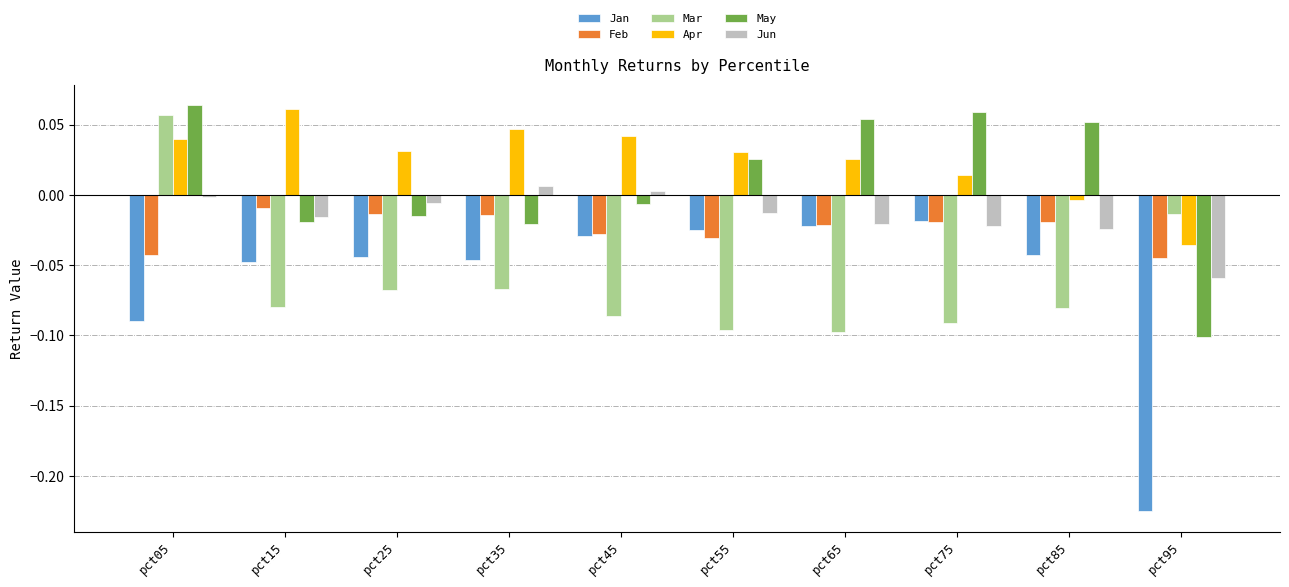

Which series has the largest total across all categories?

Apr